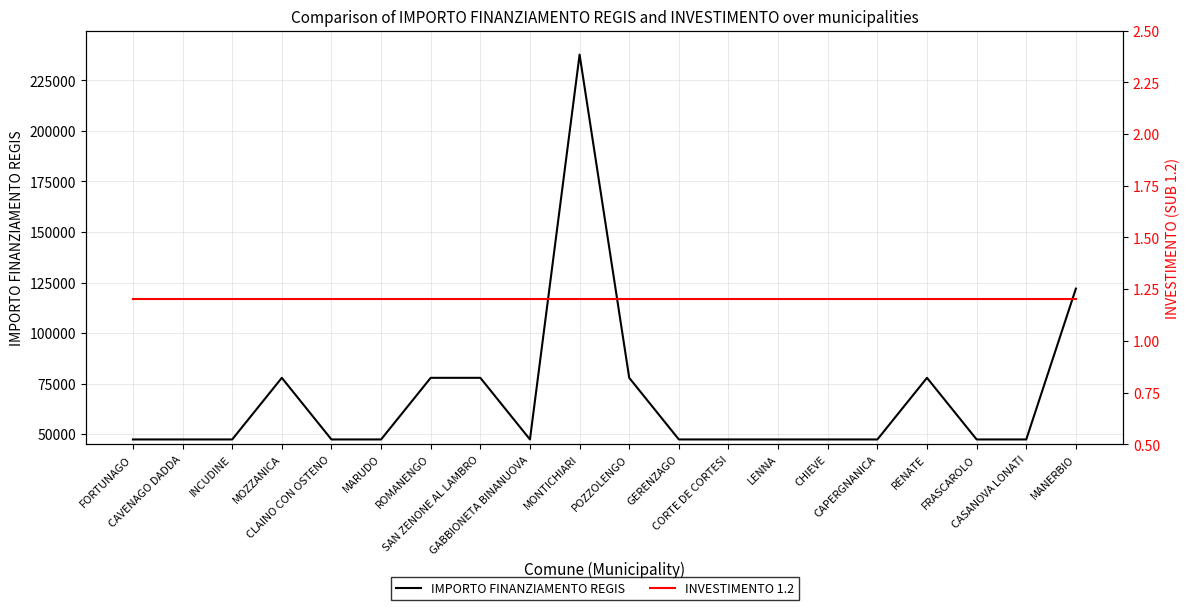

At which label does IMPORTO FINANZIAMENTO REGIS reach its minimum?

FORTUNAGO